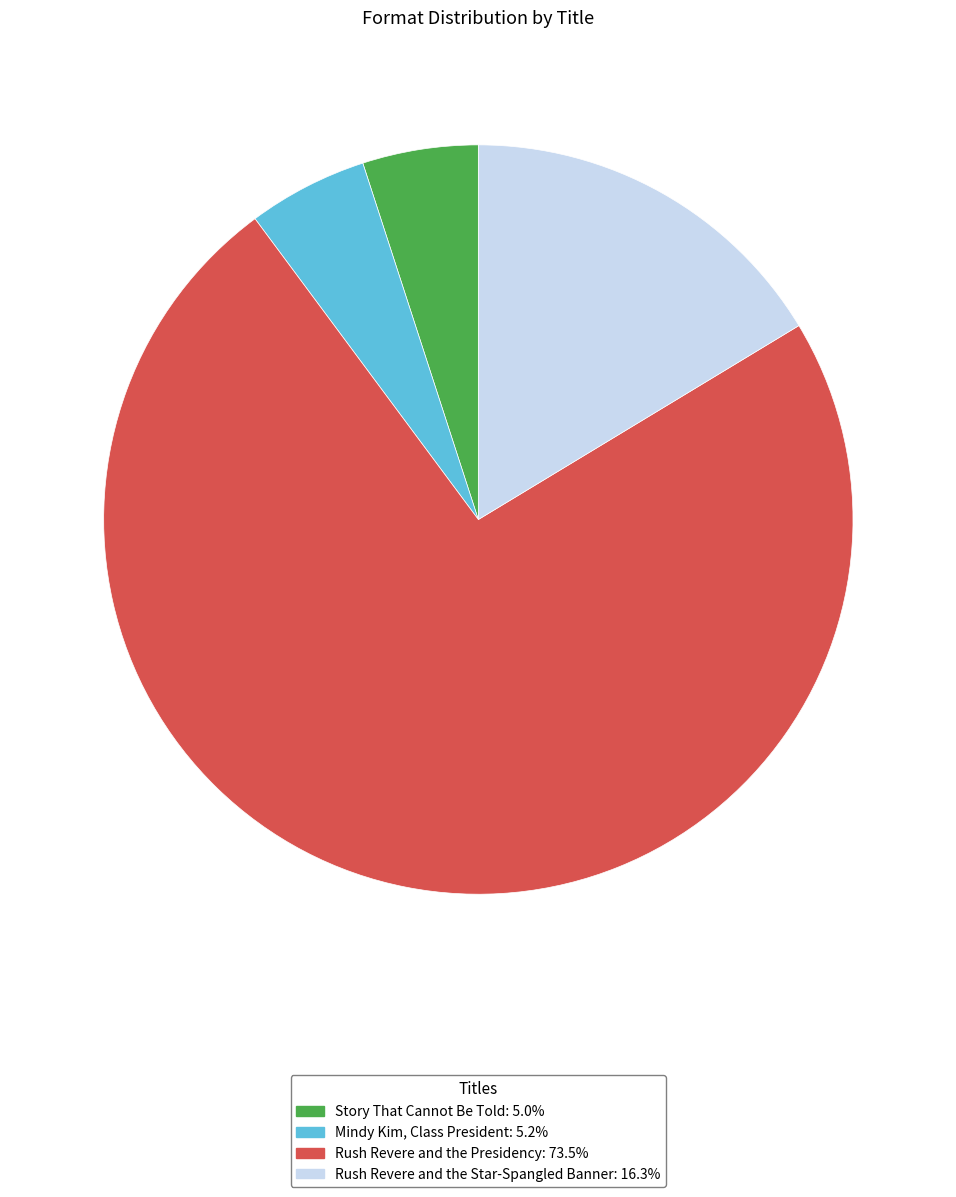

Count the number of slices in the pie.

4